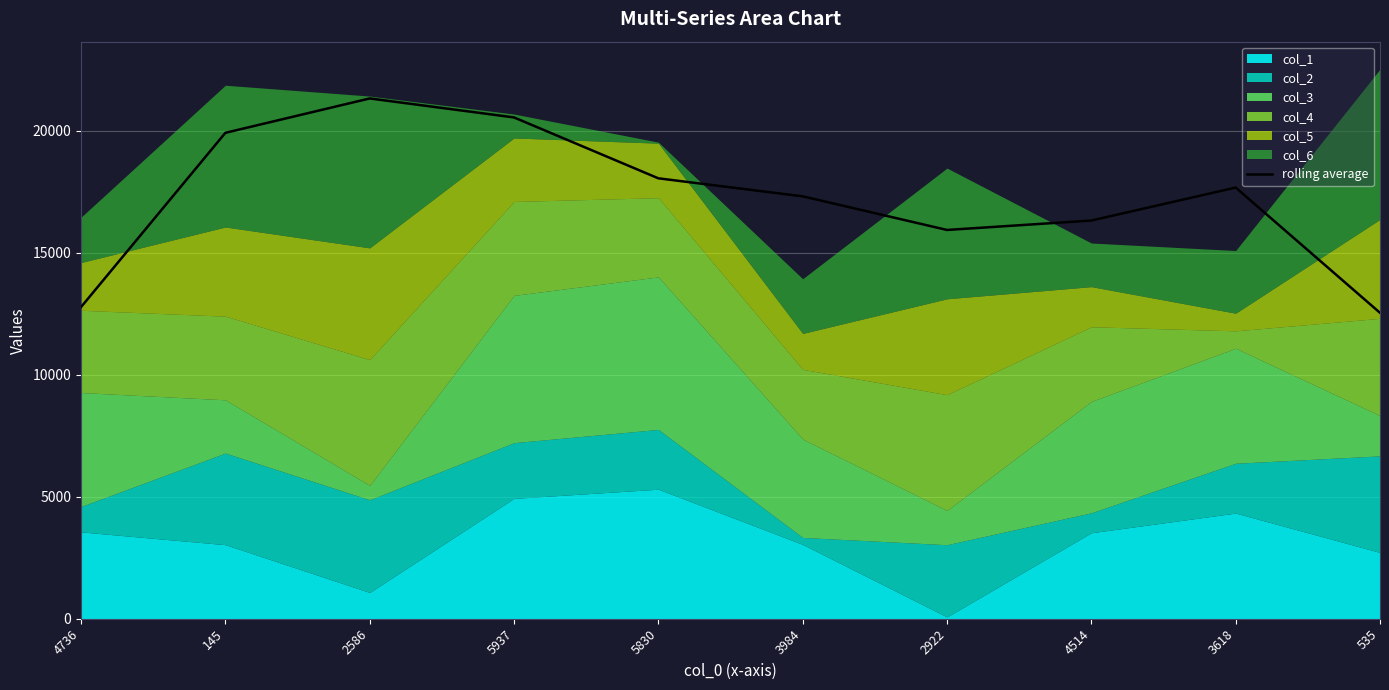

Where is the first local maximum?

2586